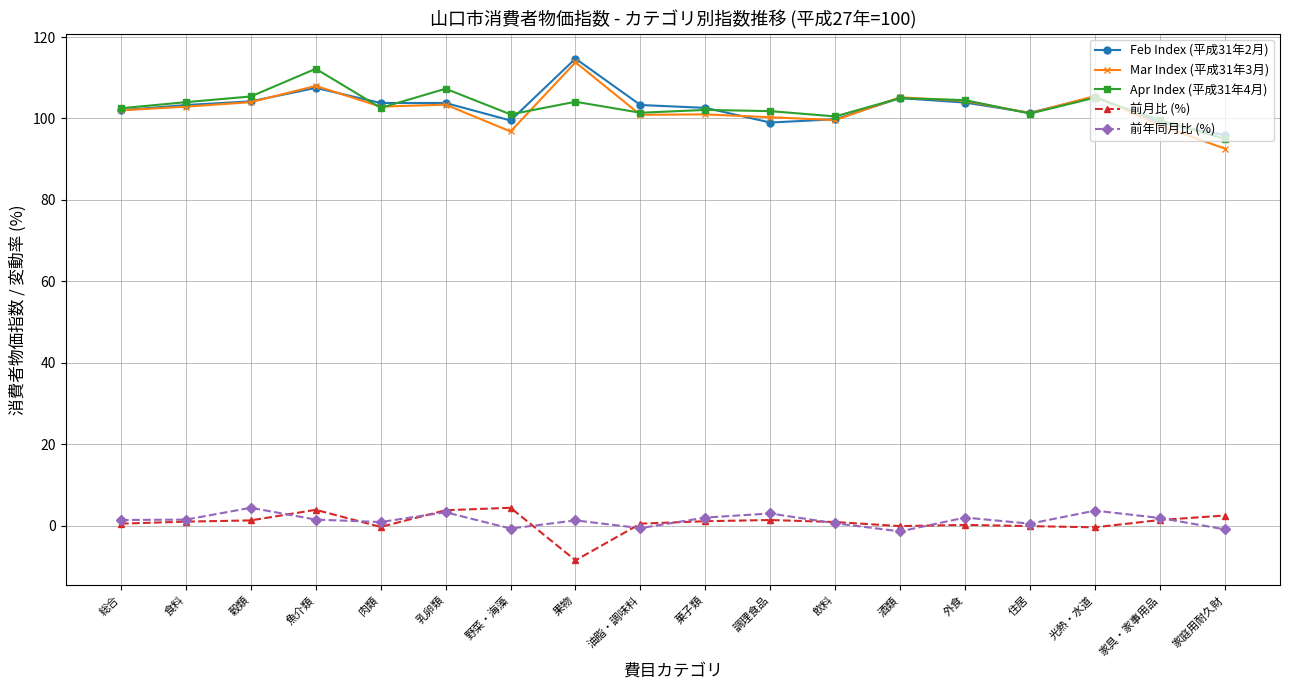

What is the greatest value displayed?

114.7